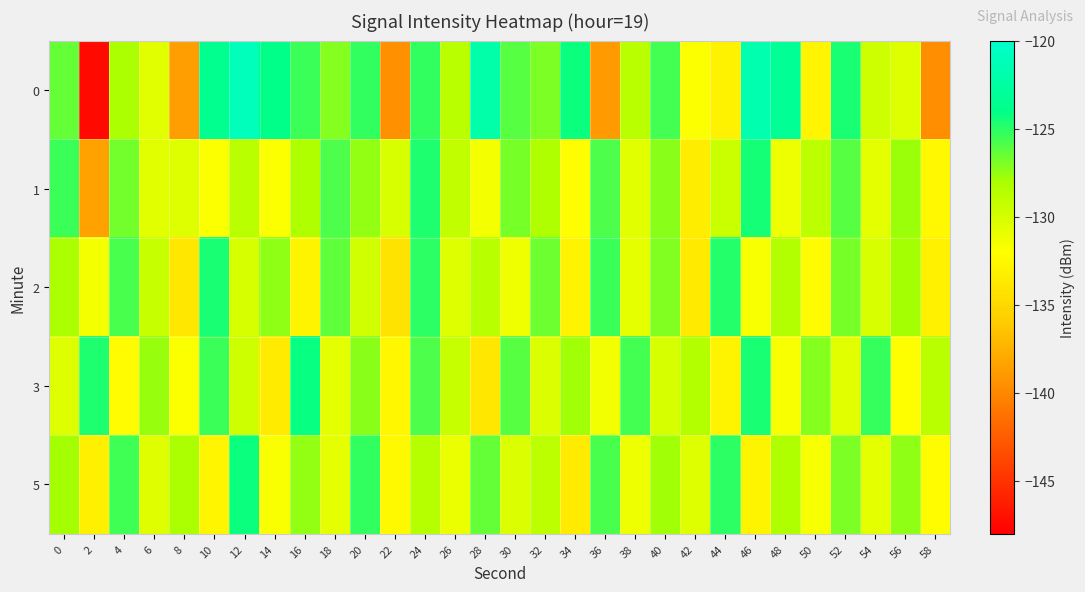

Rank the series by their average value, from highest to lowest.

0, 3, 1, 5, 2